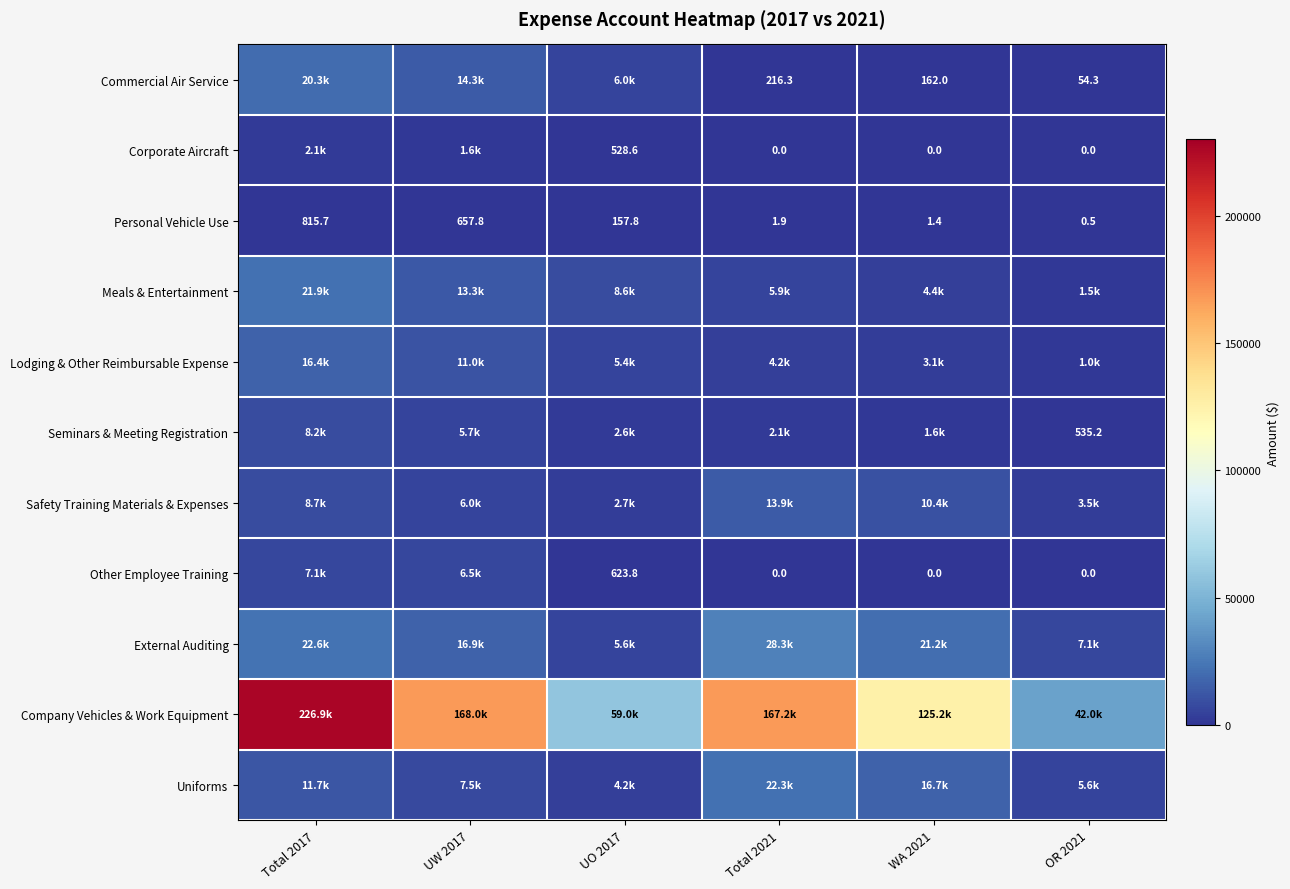

Which has a higher value, UW 2017 or WA 2021?

UW 2017